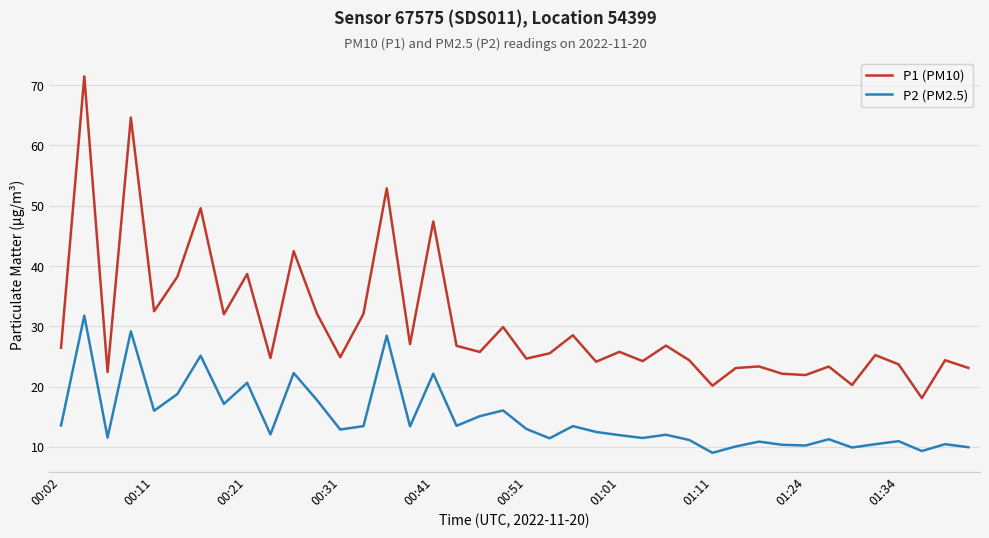

What is the lowest value of the P1 (PM10) series?

18.1